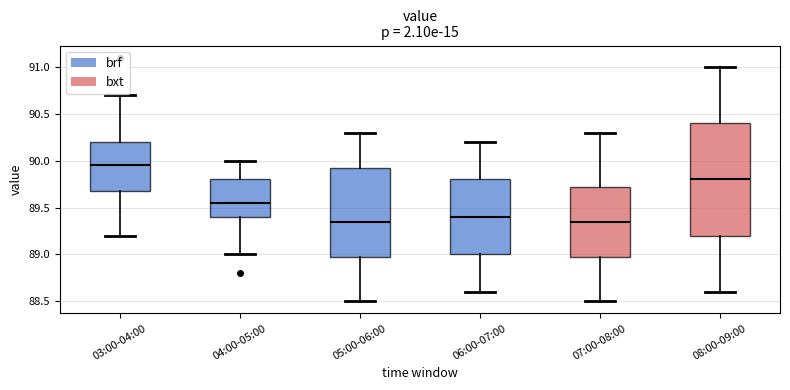

Where does the median line of the box for 03:00-04:00 sit on the y-axis? The values are not printed on the chart, so give them approximately, as read against the axis.

89.95